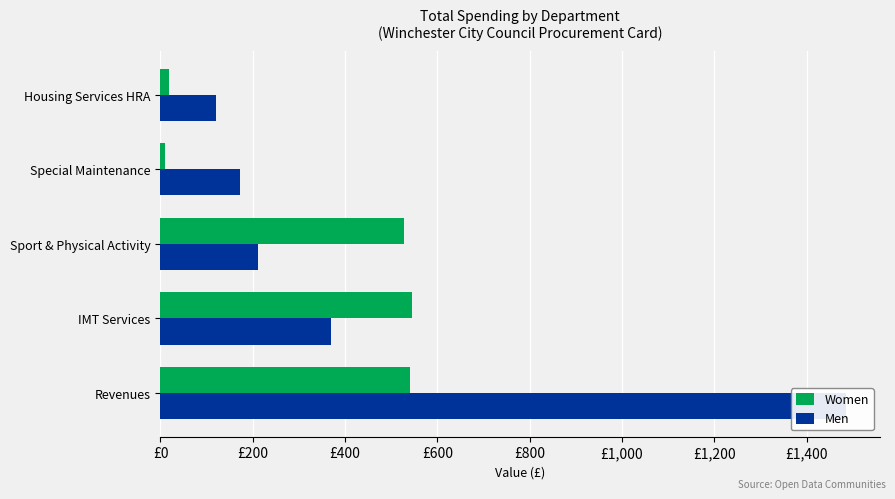

Are the bars horizontal?

Yes